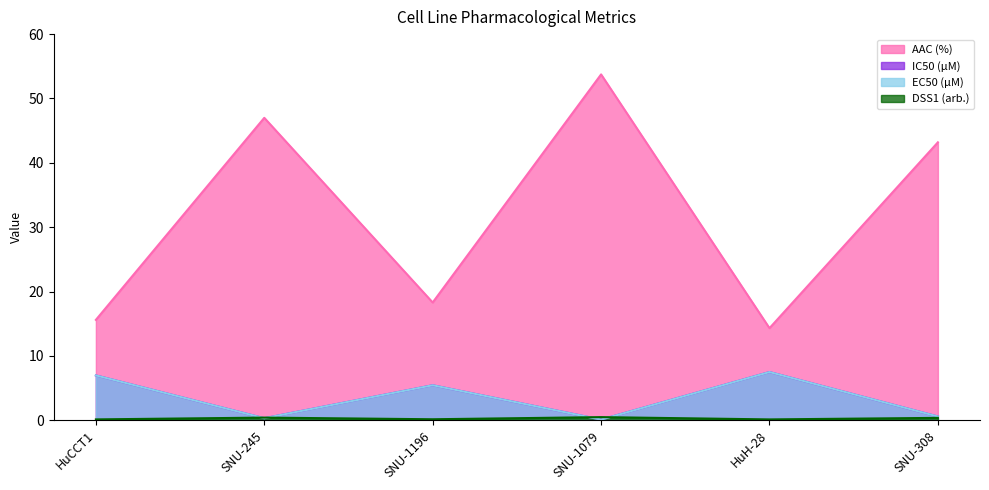

Where is the first local maximum for DSS1 (arb.)?

SNU-245